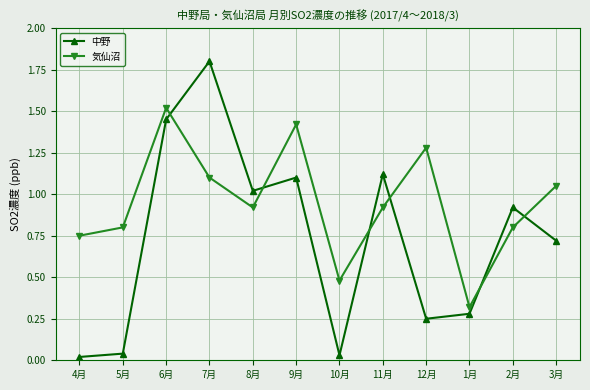

What is the sum of all 気仙沼 values?

11.4